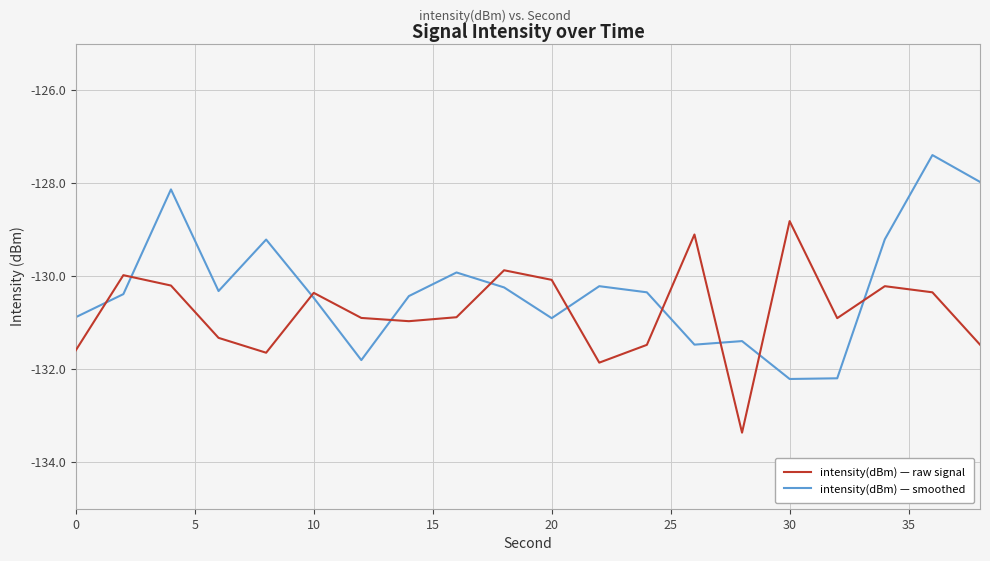

True or false: intensity(dBm) — raw signal and intensity(dBm) — smoothed intersect in this chart.

True